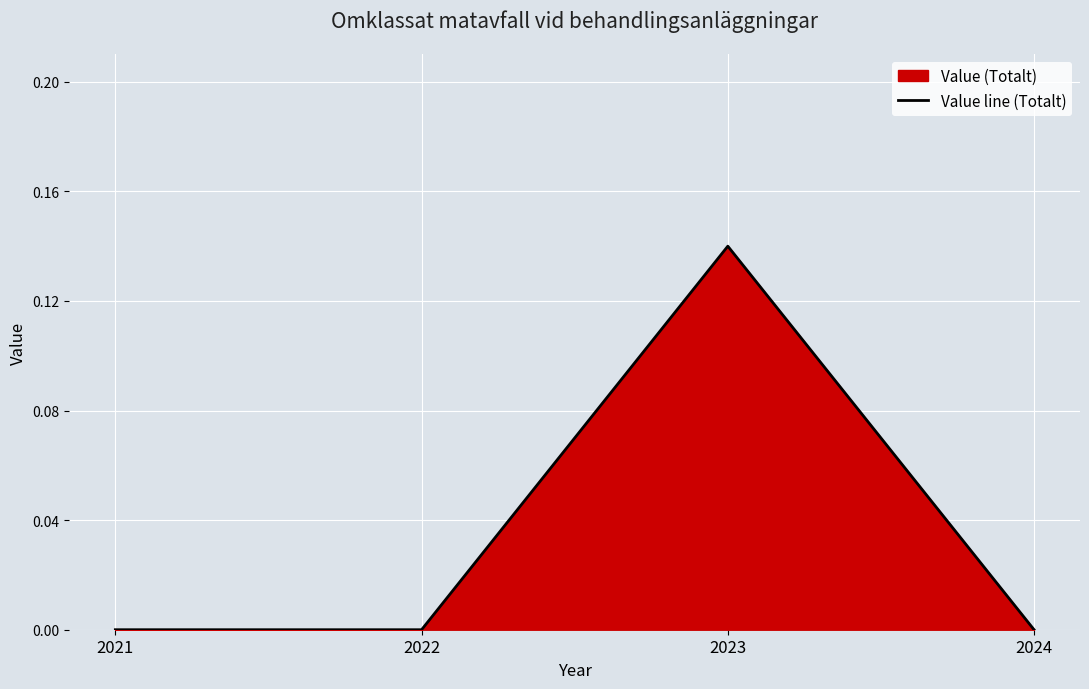

Which category has the highest value across all series?

2023